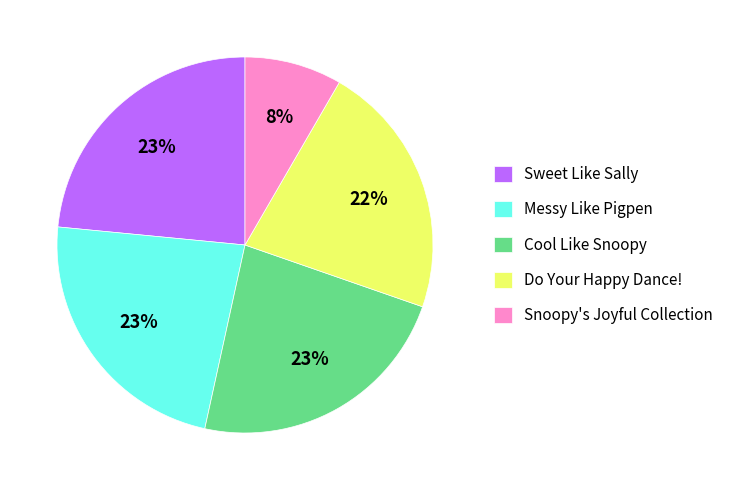

Which category has the smallest portion of the pie?

Snoopy's Joyful Collection